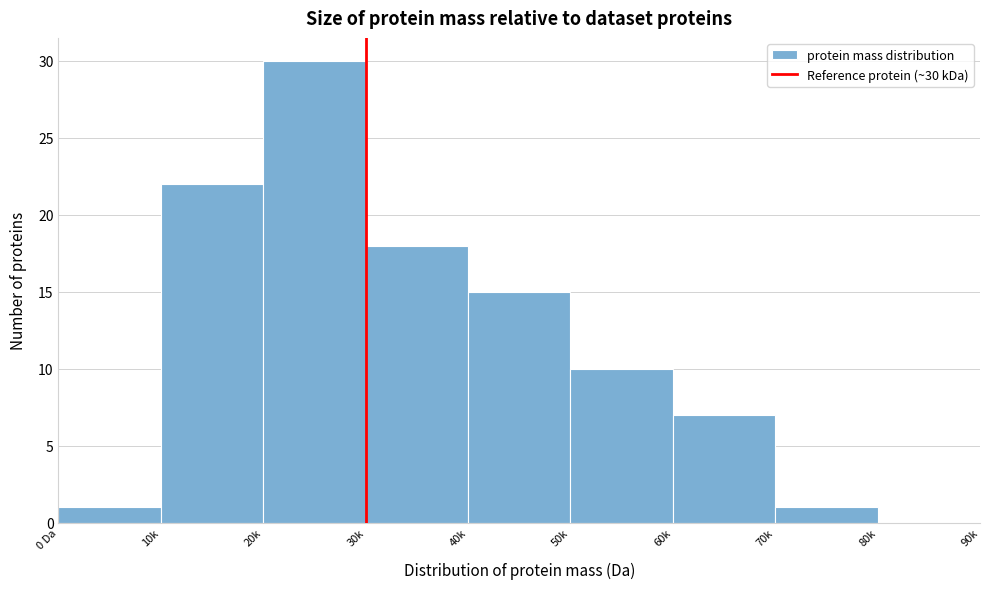

Reading left to right, extract all data points from this chart.

0 Da=1	10k=22	20k=30	30k=18	40k=15	50k=10	60k=7	70k=1	80k=0